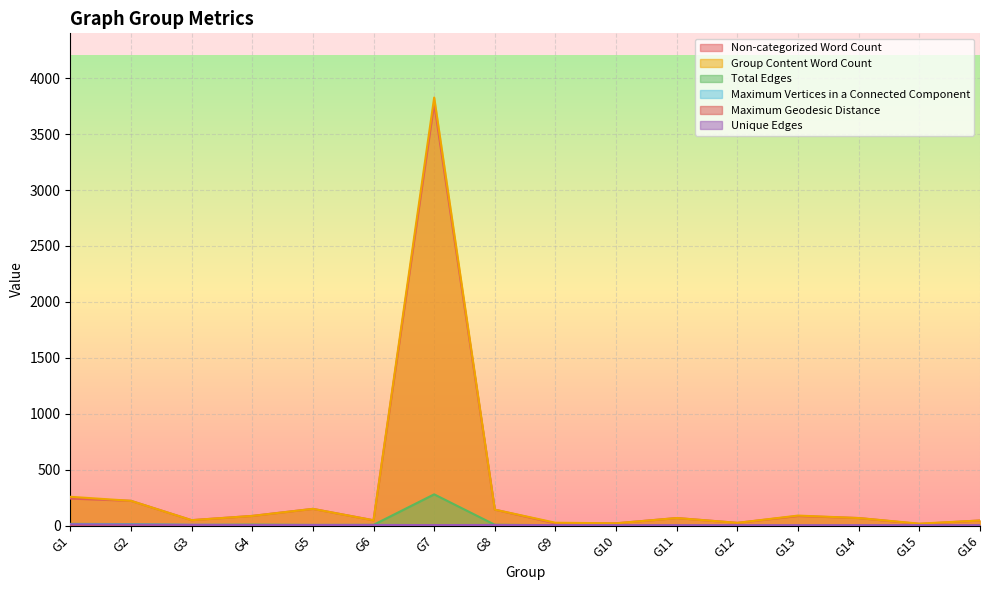

How many Maximum Vertices in a Connected Component values are between 2 and 5?

13